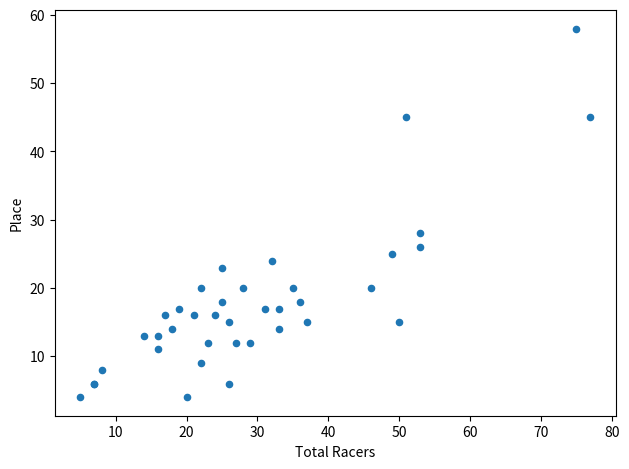

What Y value in the scatter plot is closest to 31?

28